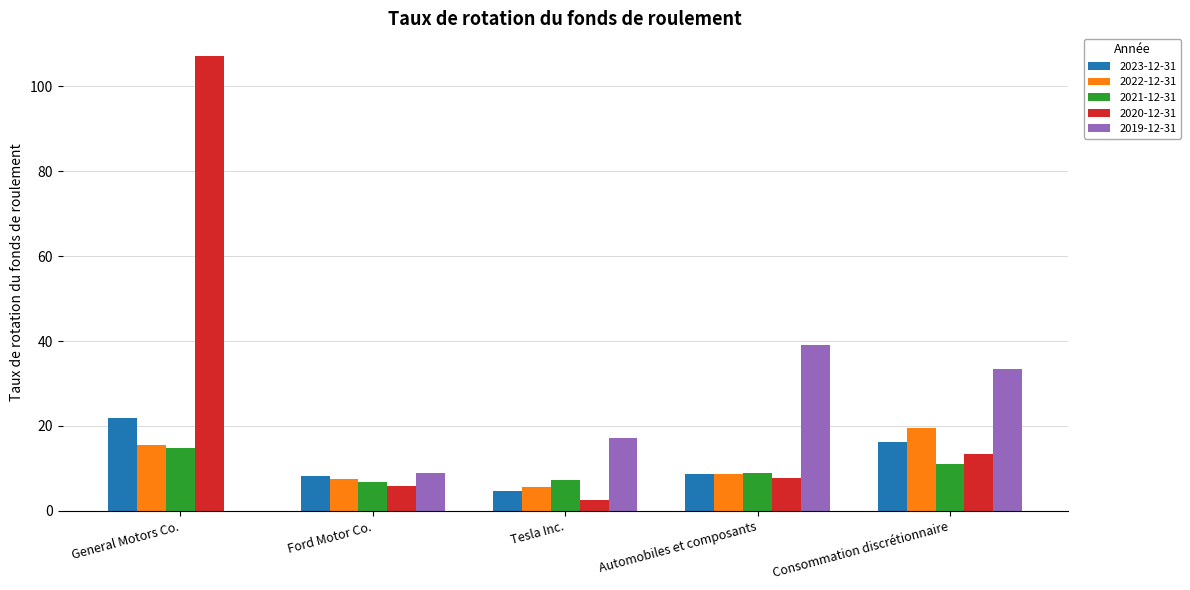

Is the value of 2019-12-31 at Automobiles et composants greater than the value of 2021-12-31 at General Motors Co.?

Yes